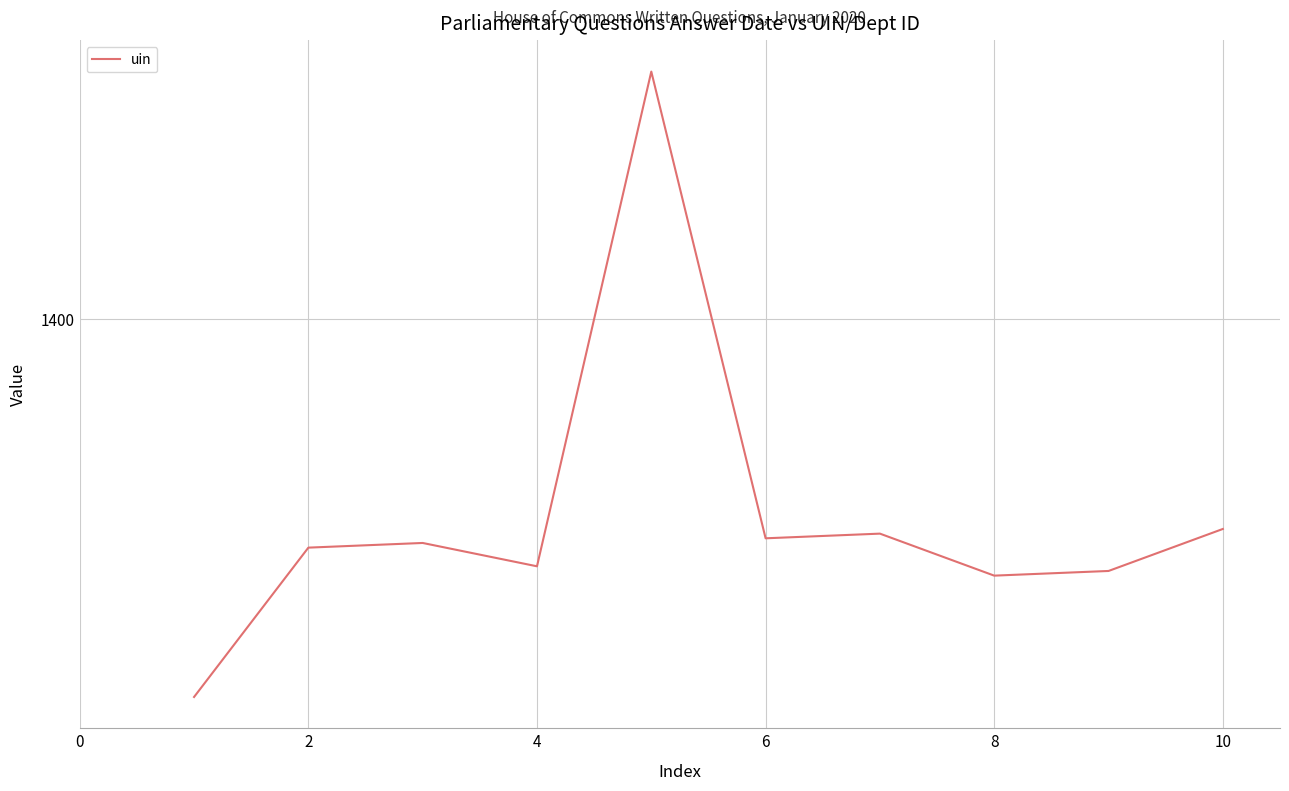

What is the average value?

1358